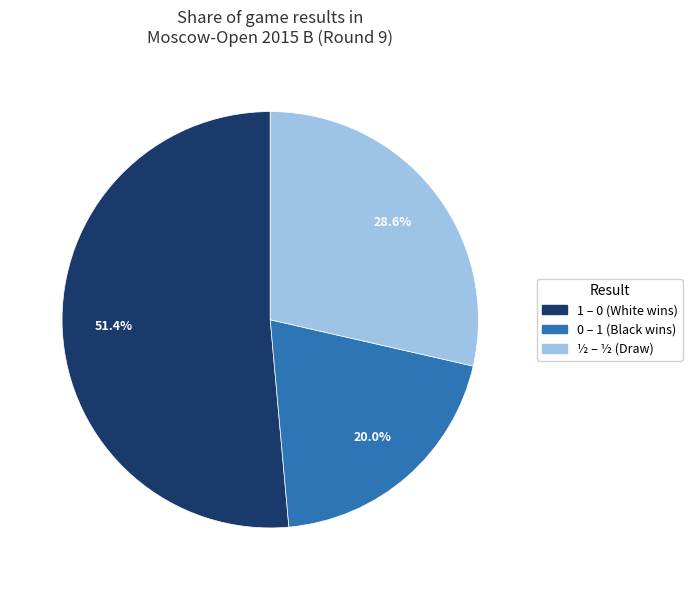

How many slices are in this pie chart?

3